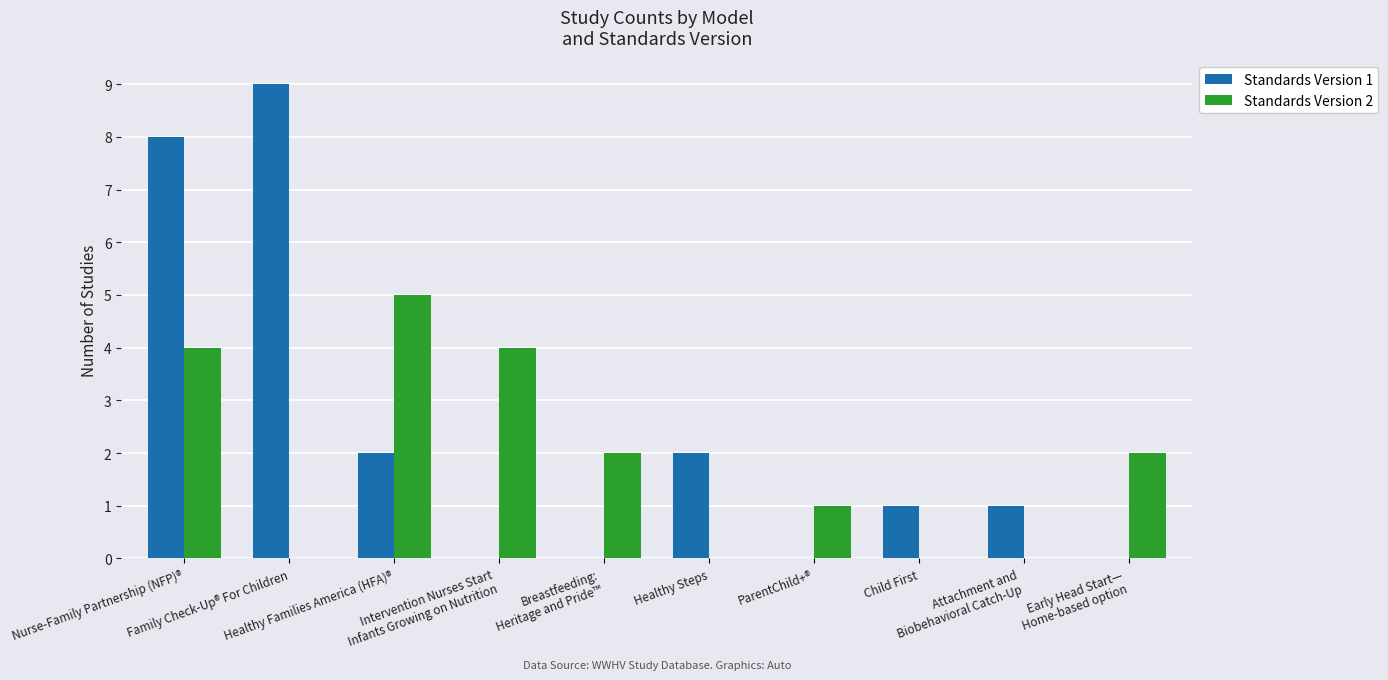

What value does the Standards Version 1 series have at Family Check-Up® For Children?

9